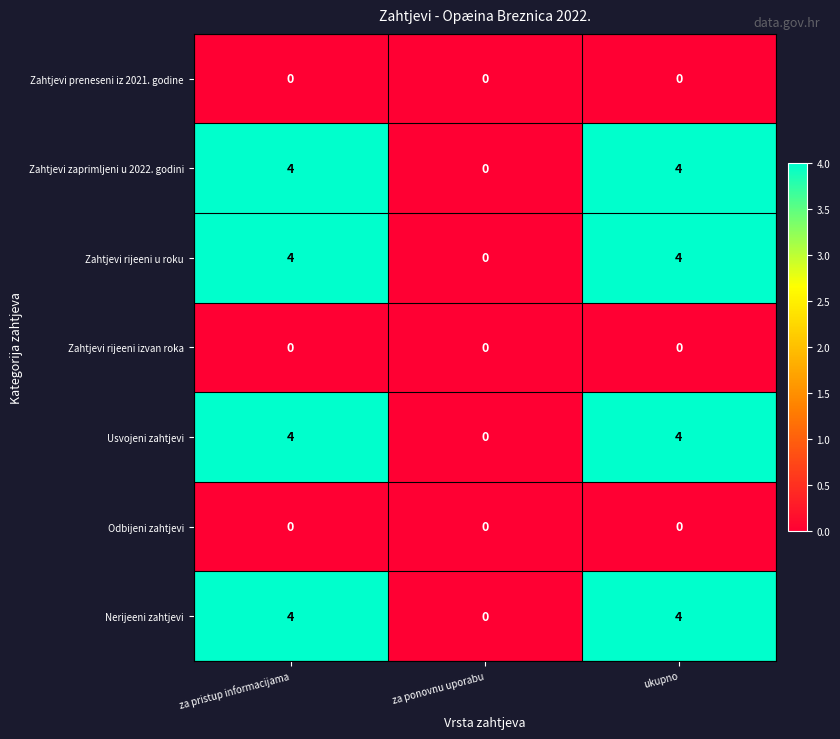

Reading left to right, what are all the values shown in this chart?

Zahtjevi preneseni iz 2021. godine: 0	0	0
Zahtjevi zaprimljeni u 2022. godini: 4	0	4
Zahtjevi rijeeni u roku: 4	0	4
Zahtjevi rijeeni izvan roka: 0	0	0
Usvojeni zahtjevi: 4	0	4
Odbijeni zahtjevi: 0	0	0
Nerijeeni zahtjevi: 4	0	4